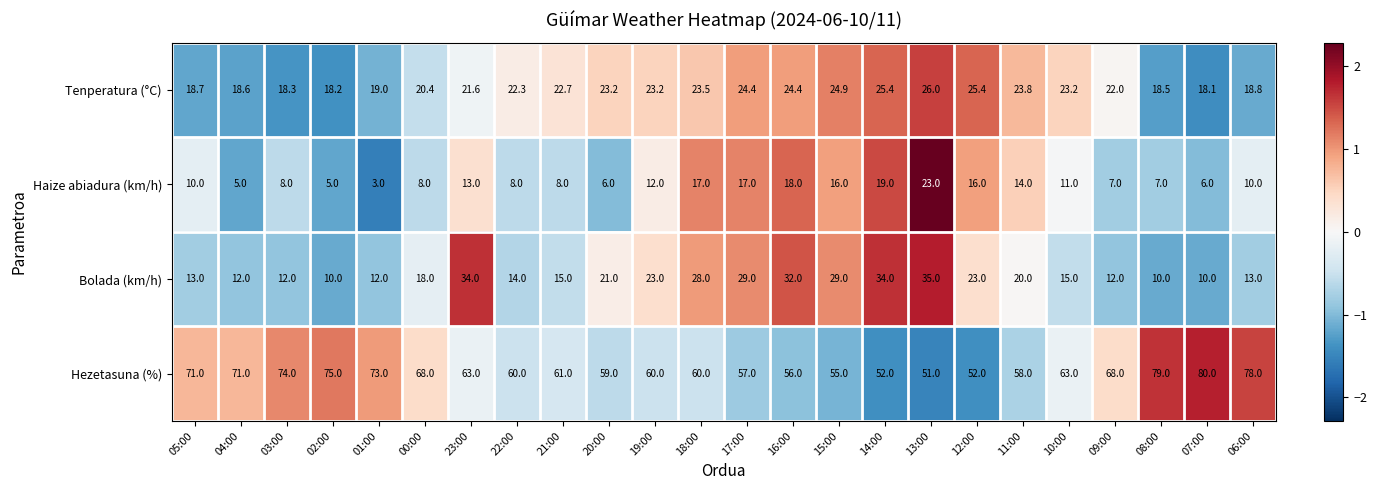

What is the average value of the Hezetasuna (%) series?

64.3